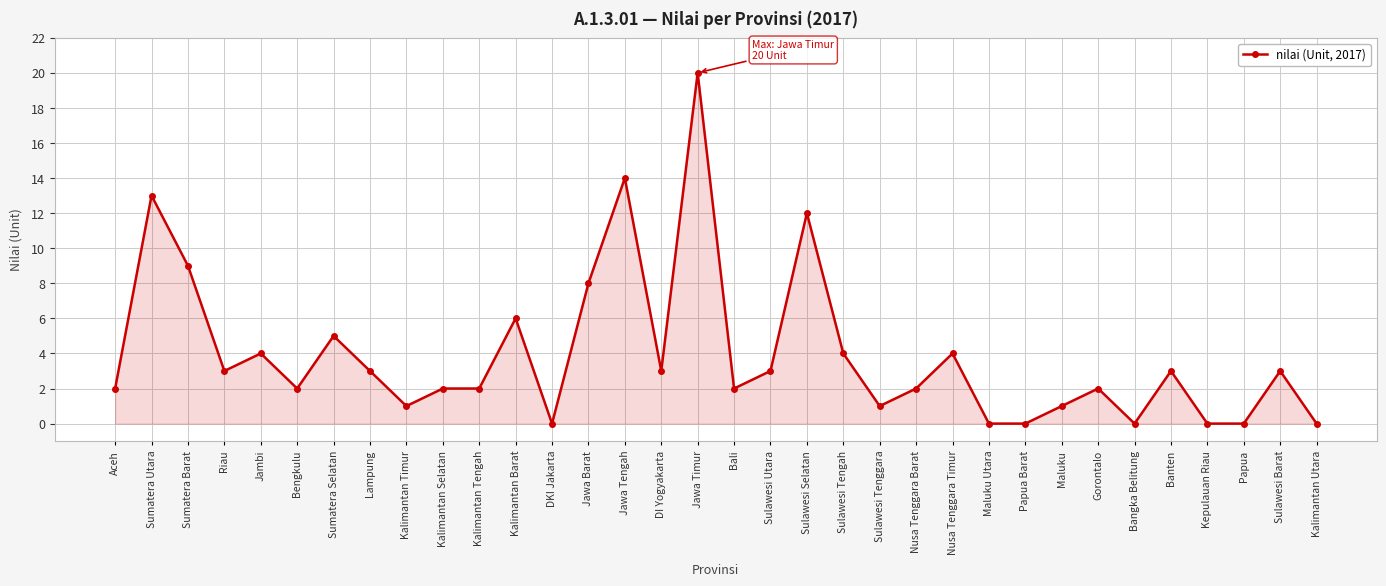

Does the chart display data point markers on the line(s)?

Yes